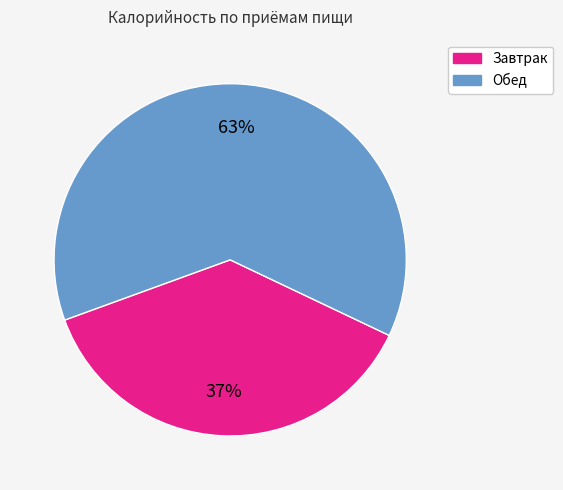

To the nearest percent, what is the combined percentage of Завтрак and Обед?

100%